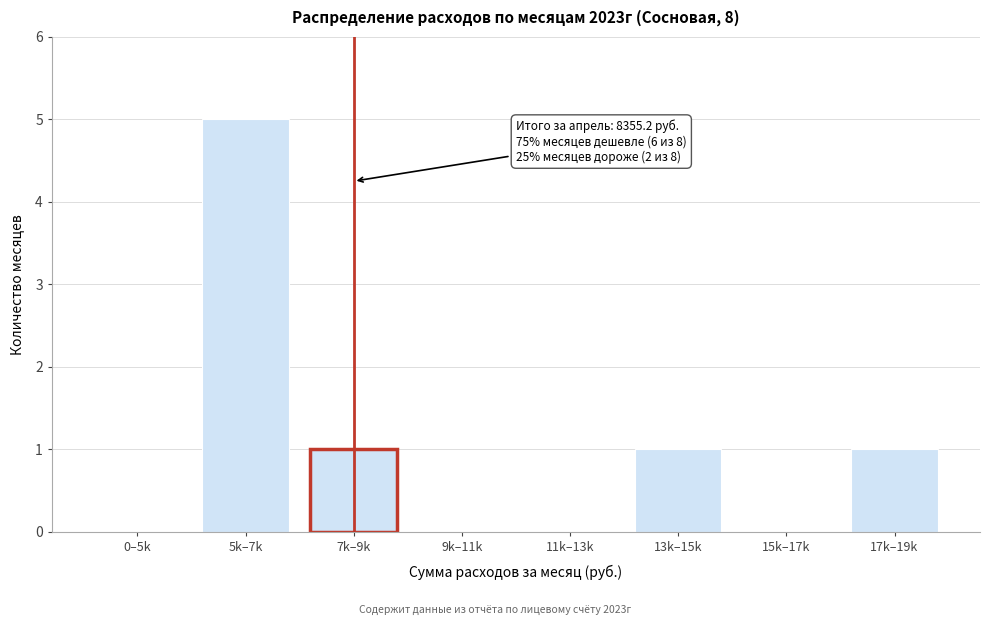

Reading left to right, what are all the values shown in this chart?

0–5k=0	5k–7k=5	7k–9k=1	9k–11k=0	11k–13k=0	13k–15k=1	15k–17k=0	17k–19k=1